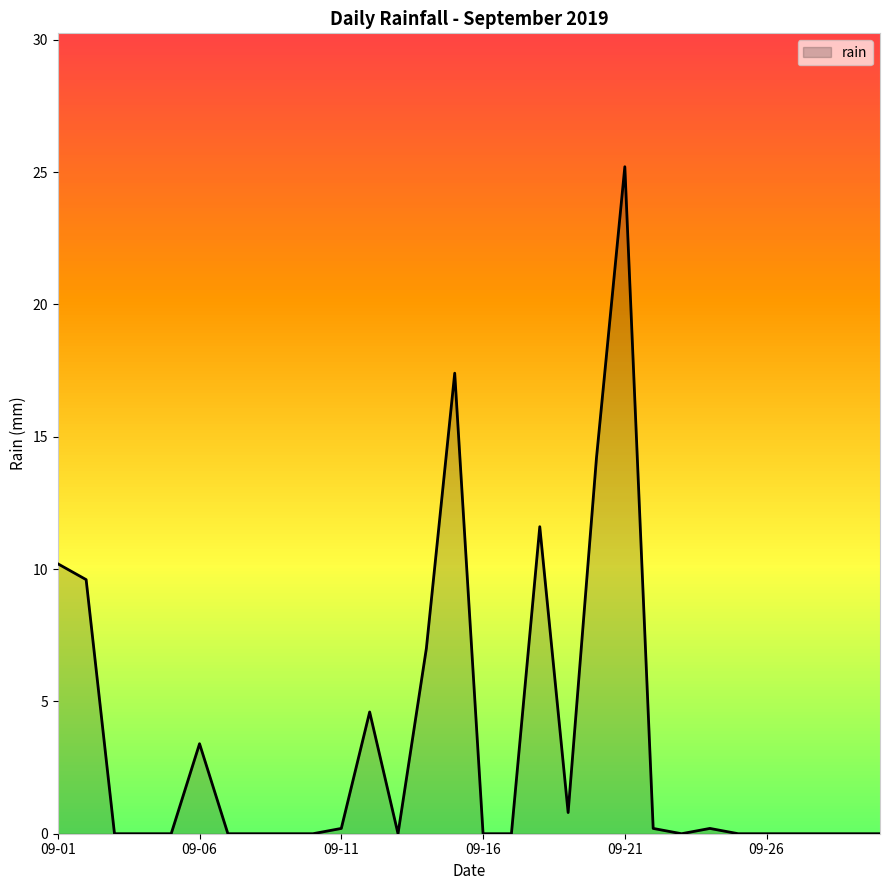

What is the difference between the maximum and minimum values?

25.2